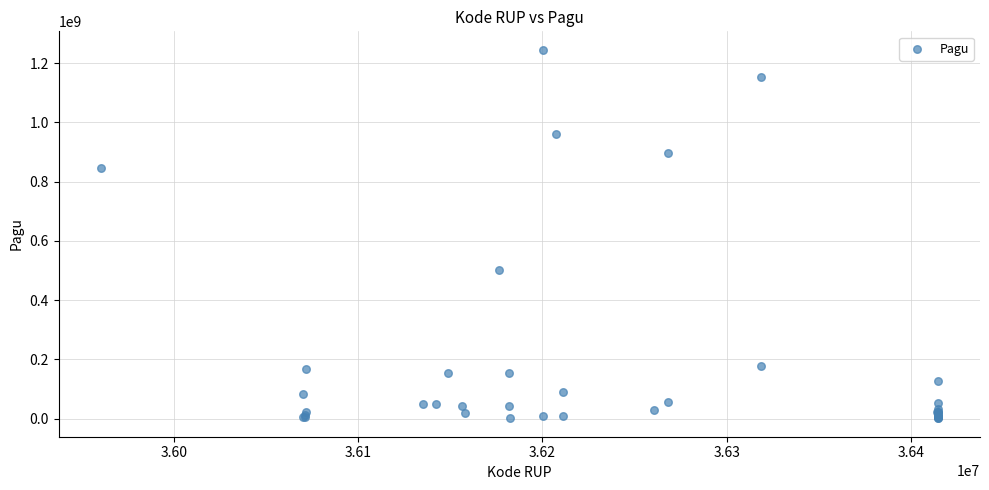

What Y value in the scatter plot is closest to 622840000?

499932000